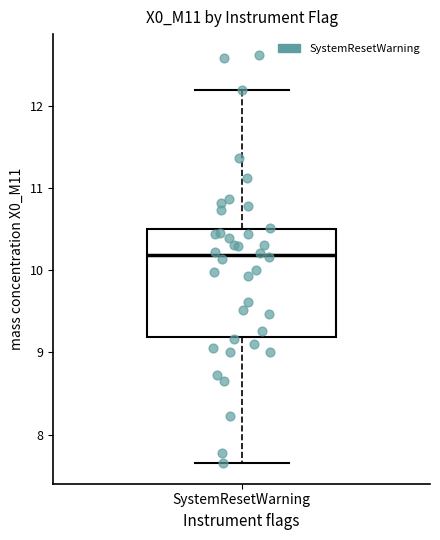

Transcribe this box plot: give where the median line is, the range the box spans, and where the two whiskers end, as read against the y-axis. The values are not printed on the chart, so give them approximately, as read against the axis.

median 10.2, box 9.2 to 10.5, whiskers 7.7 to 12.2